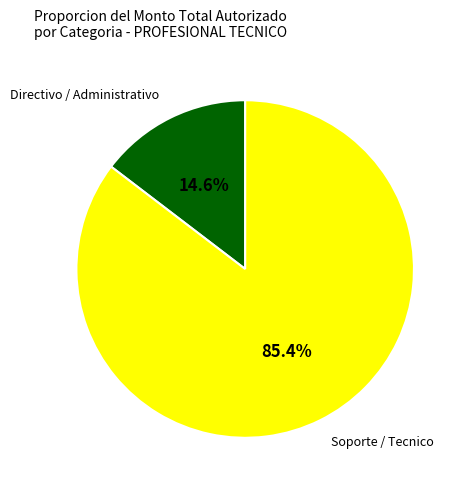

How many segments does this pie chart have?

2